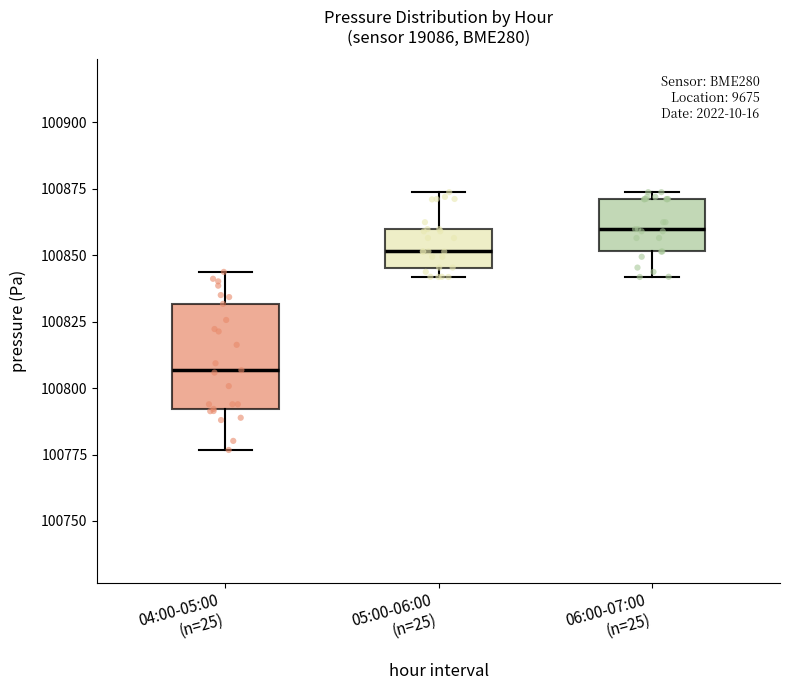

Reading left to right, transcribe this box plot: for each box, give where its median line is, the range the box spans, and where its two whiskers end, as read against the y-axis. The values are not printed on the chart, so give them approximately, as read against the axis.

04:00-05:00 (n=25): median 100805, box 100790 to 100830, whiskers 100775 to 100845
05:00-06:00 (n=25): median 100850, box 100845 to 100860, whiskers 100840 to 100875
06:00-07:00 (n=25): median 100860, box 100850 to 100870, whiskers 100840 to 100875